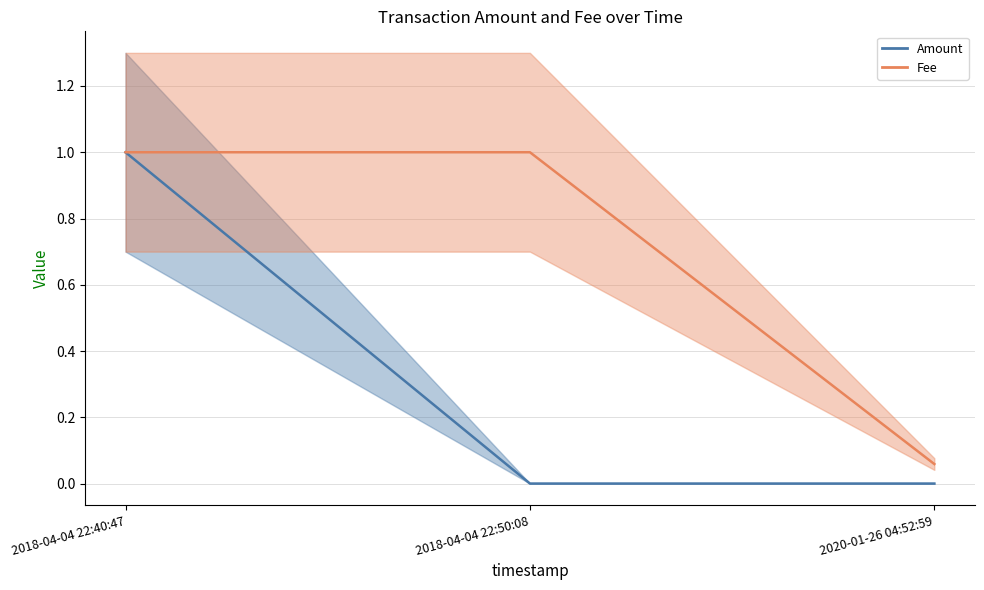

What are all the series names shown in the legend?

Amount, Fee